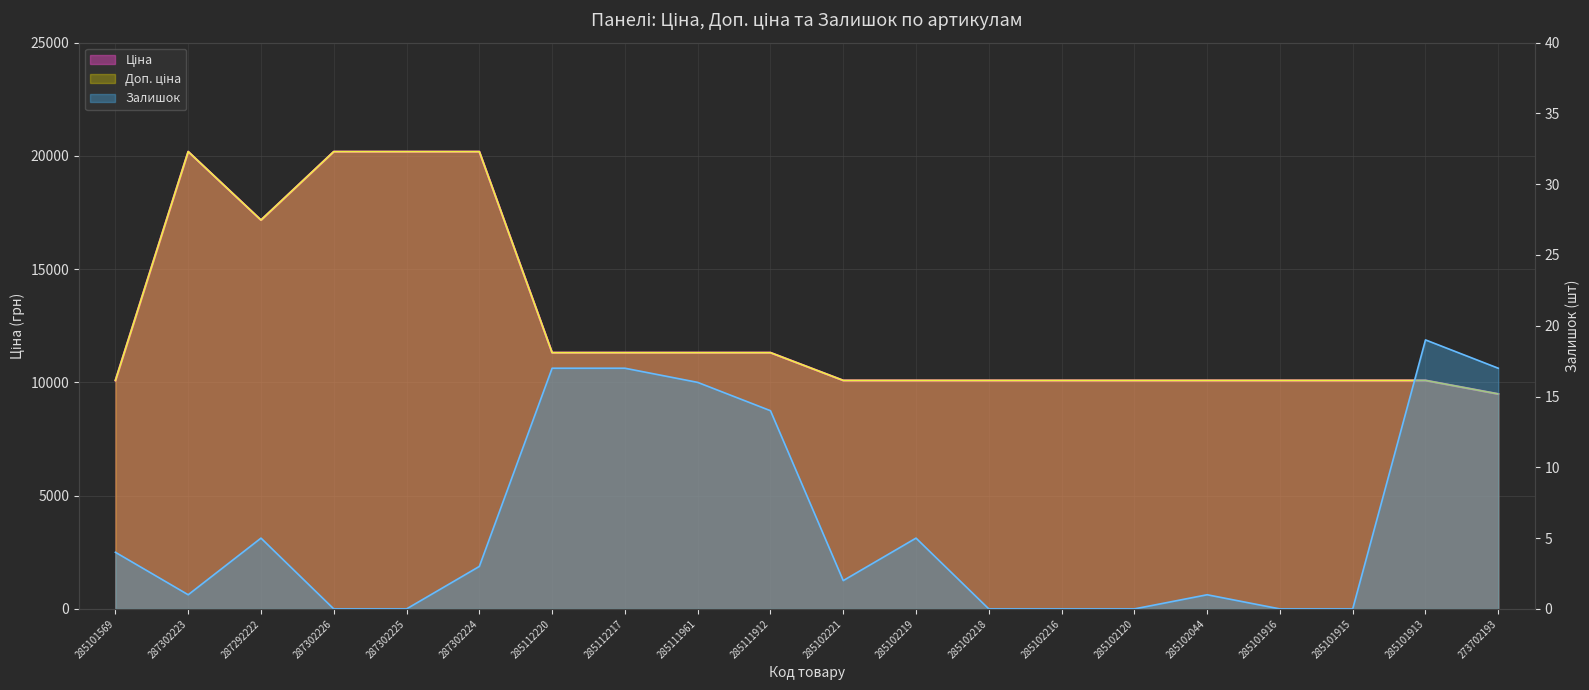

The Ціна series shows 3232.7 at 285101915. True or false?

False